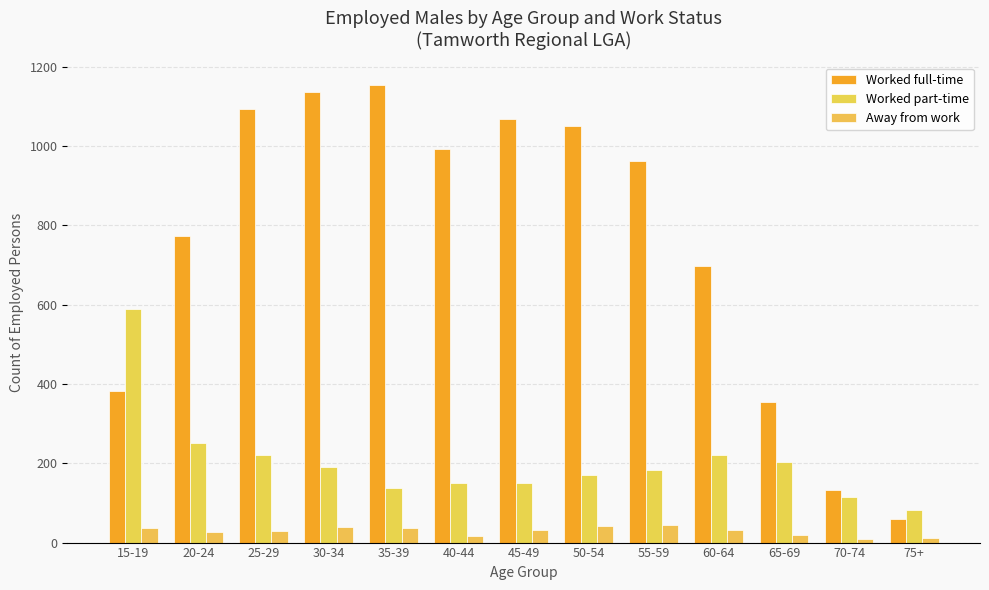

Between 60-64 and 70-74, which series saw the biggest shift?

Worked full-time